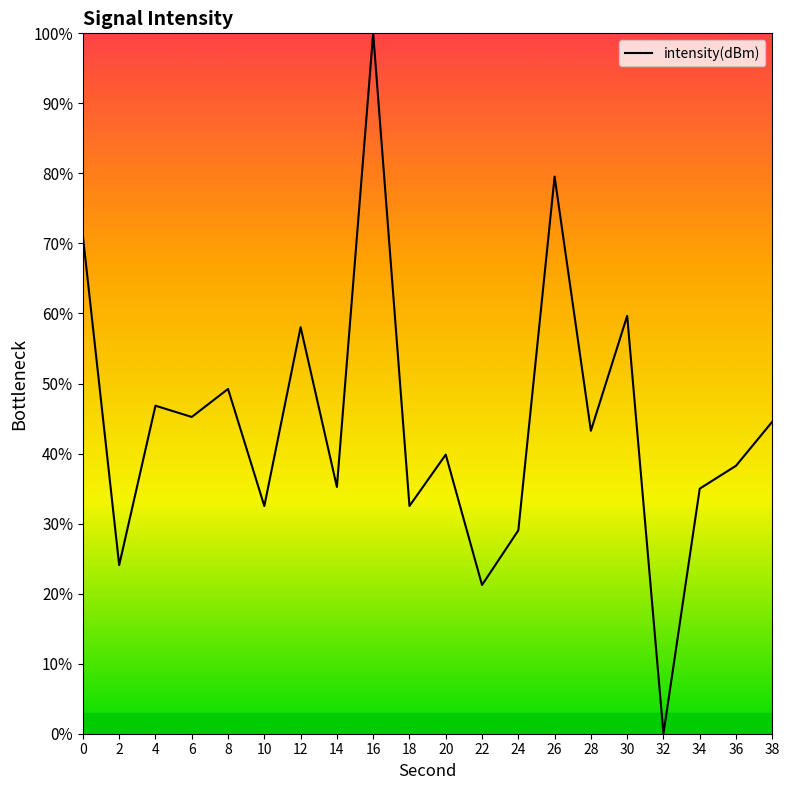

What is the greatest value displayed?

100.0